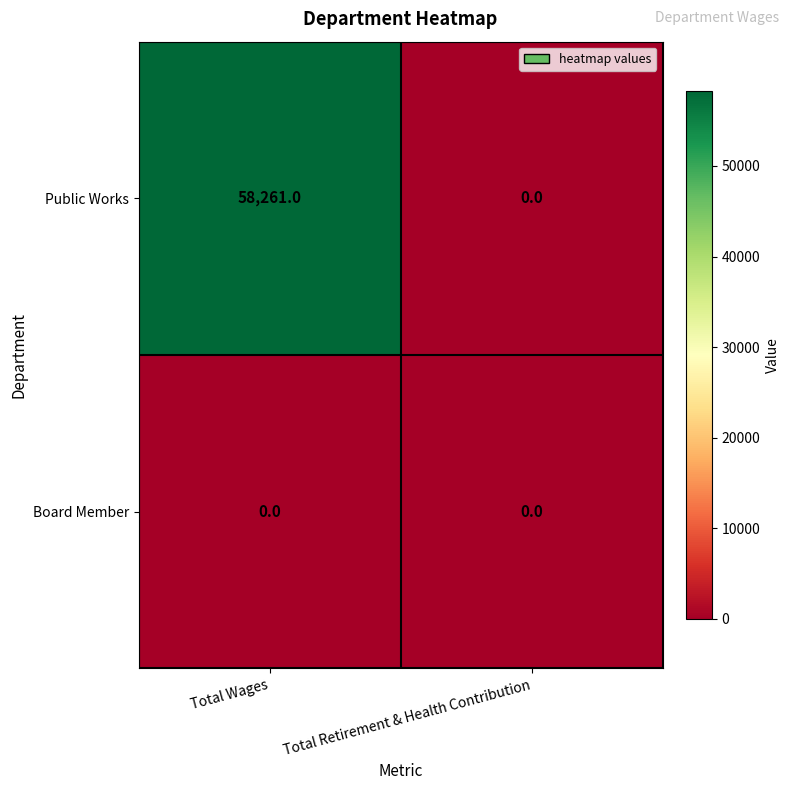

Which series has the widest spread of values?

Public Works